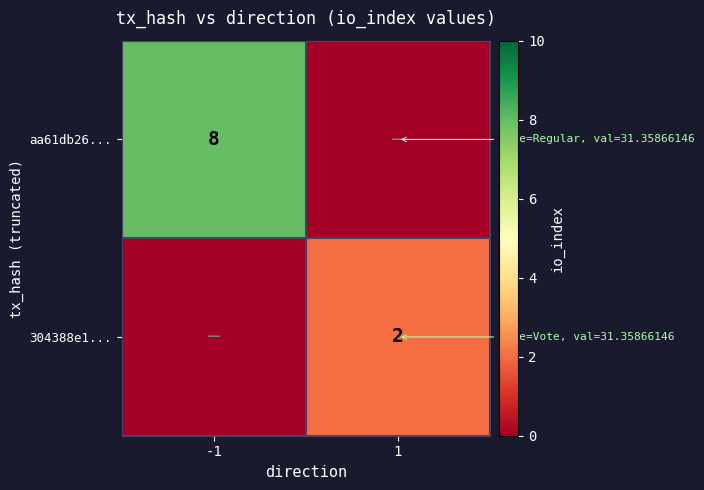

True or false: aa61db26... has a value of 8 at -1.

True